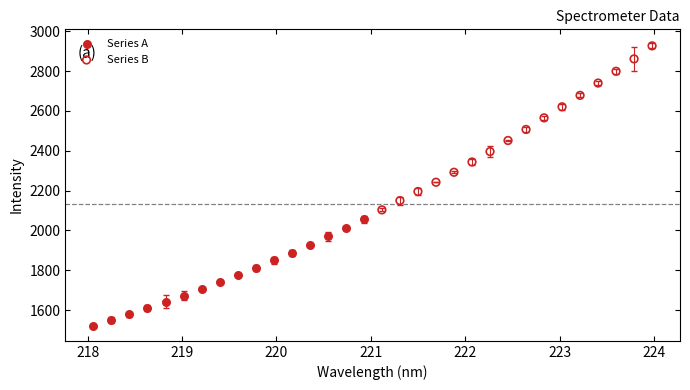

What are all the series names shown in the legend?

Series A, Series B